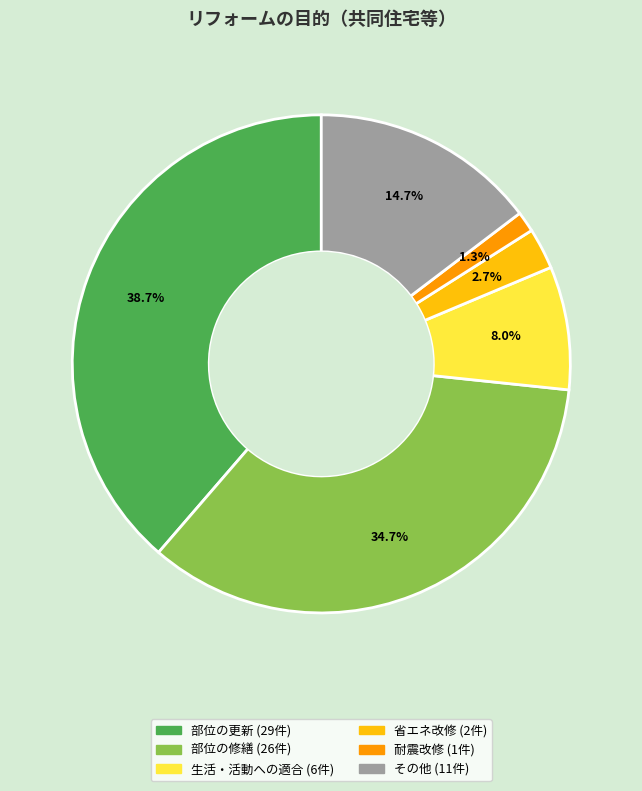

Is there any slice that represents more than half of the pie?

No